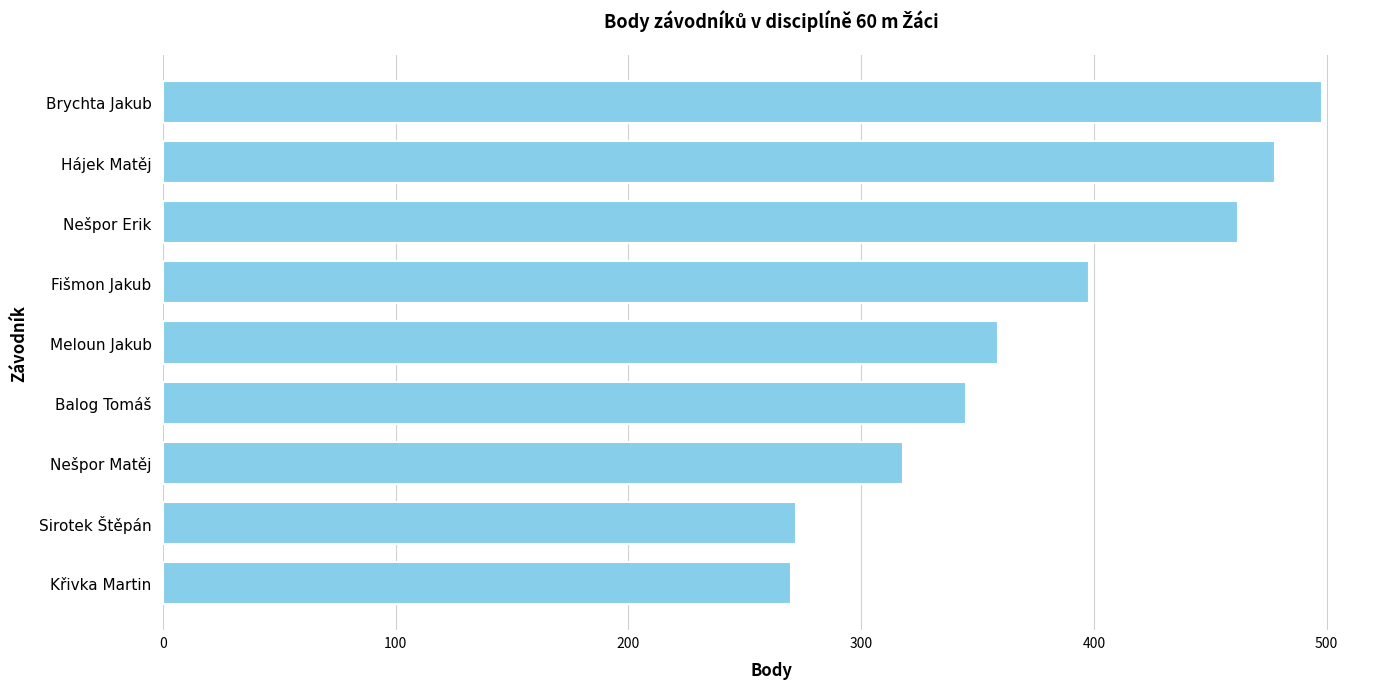

What is the sum of the values at Balog Tomáš and Hájek Matěj?

823